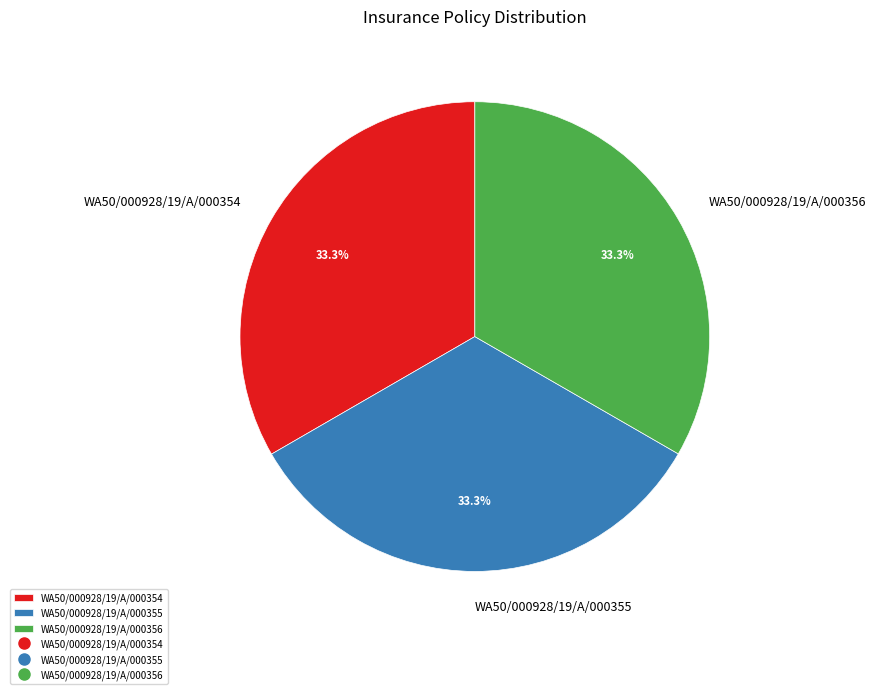

How many segments does this pie chart have?

3